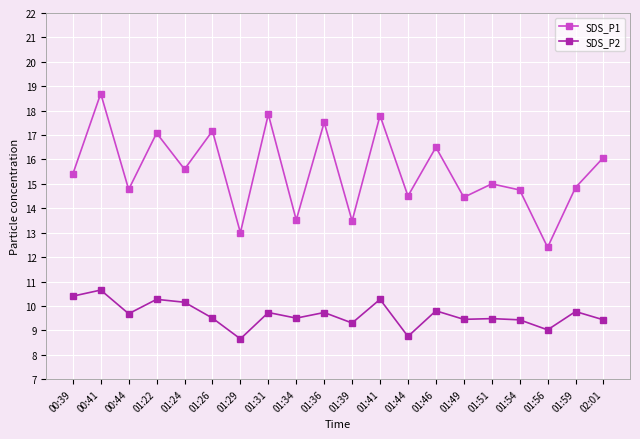

What position from the right is 01:46?

7